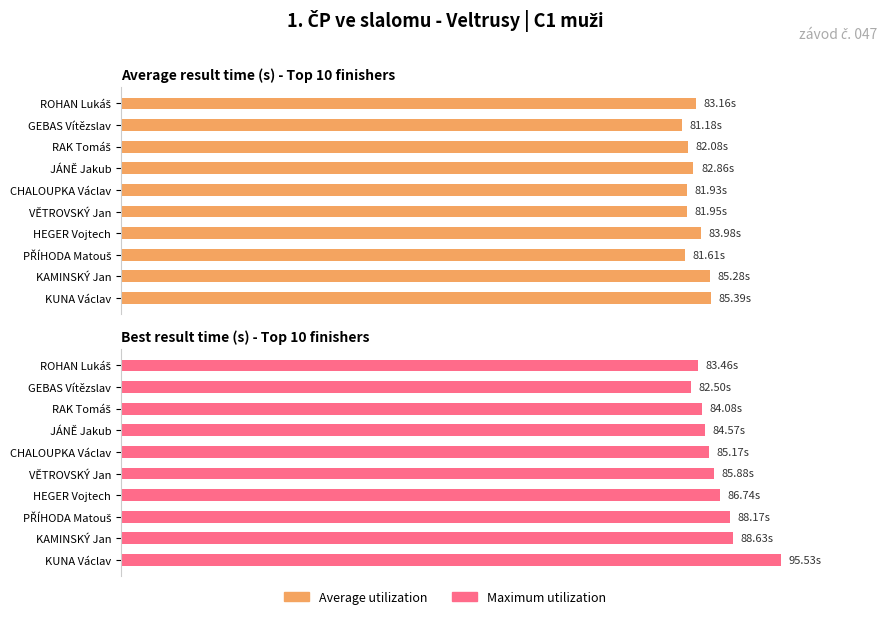

What is the minimum value shown in the chart?

81.2